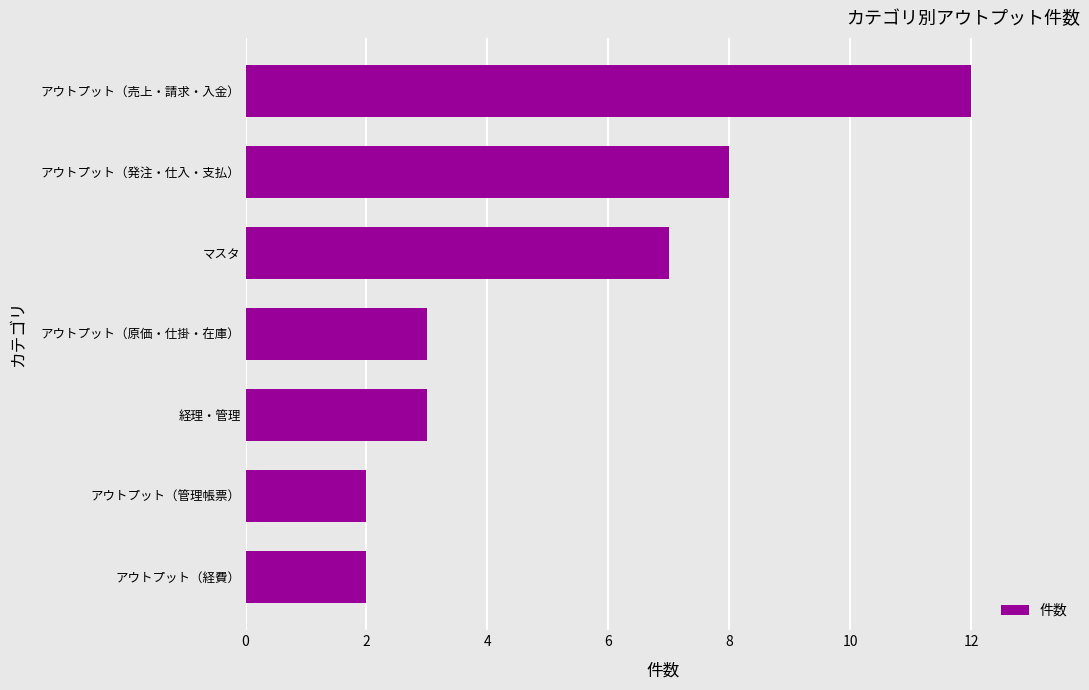

True or false: the data shows 3 at アウトプット（原価・仕掛・在庫）.

True